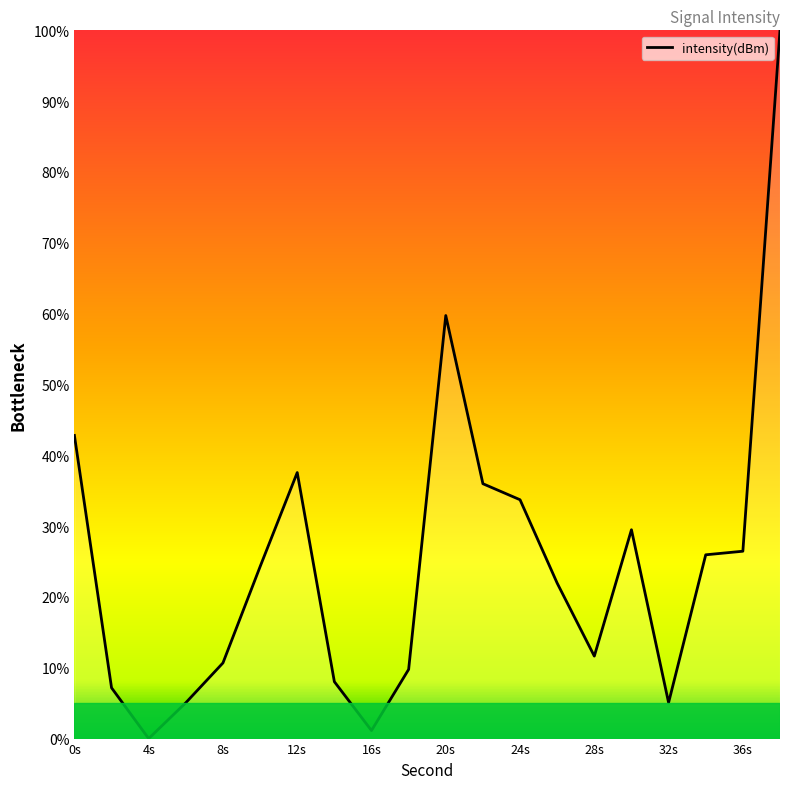

What is the greatest value displayed?

100.0